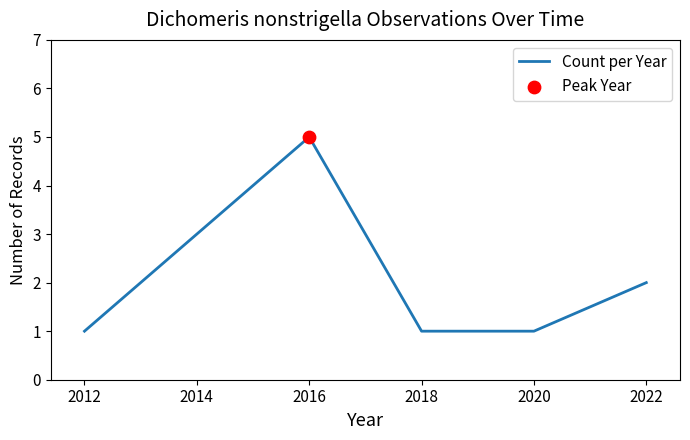

Between 2014 and 2016, which is larger?

2016